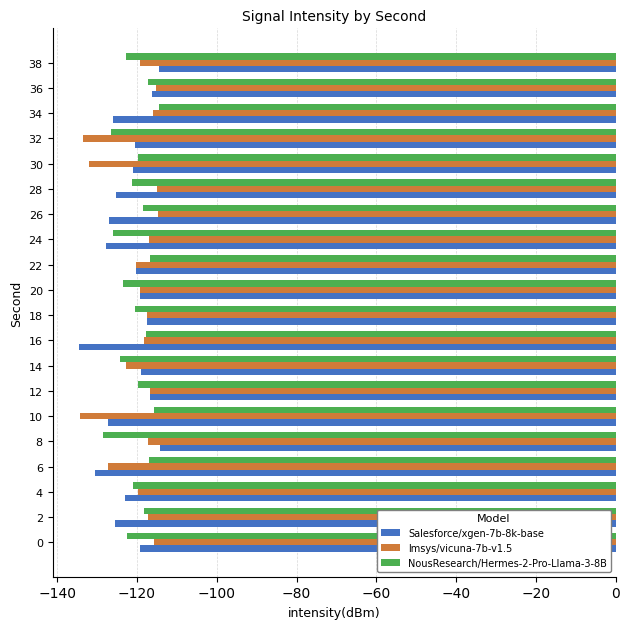

What is the sum of all lmsys/vicuna-7b-v1.5 values?

-2408.7